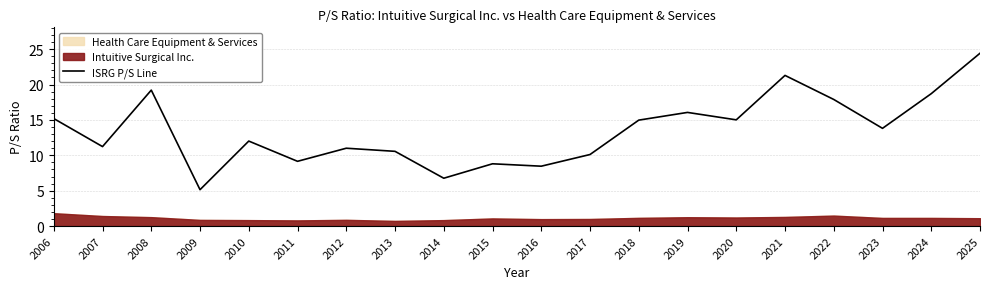

How many points are higher than both their immediate neighbors (excluding endpoints)?

6